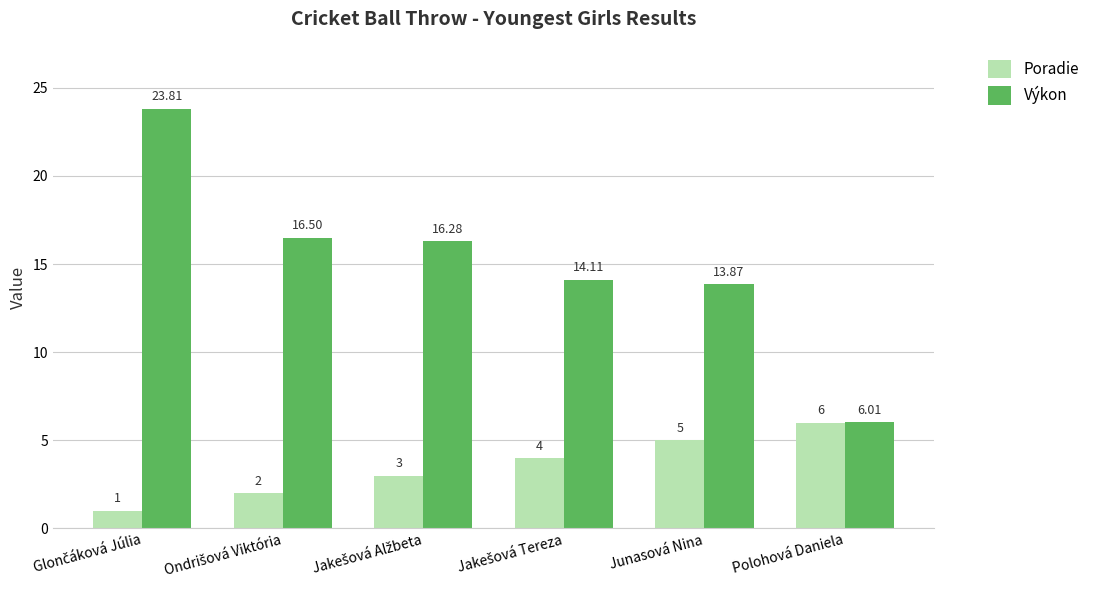

List the series in order of their overall mean, lowest first.

Poradie, Výkon